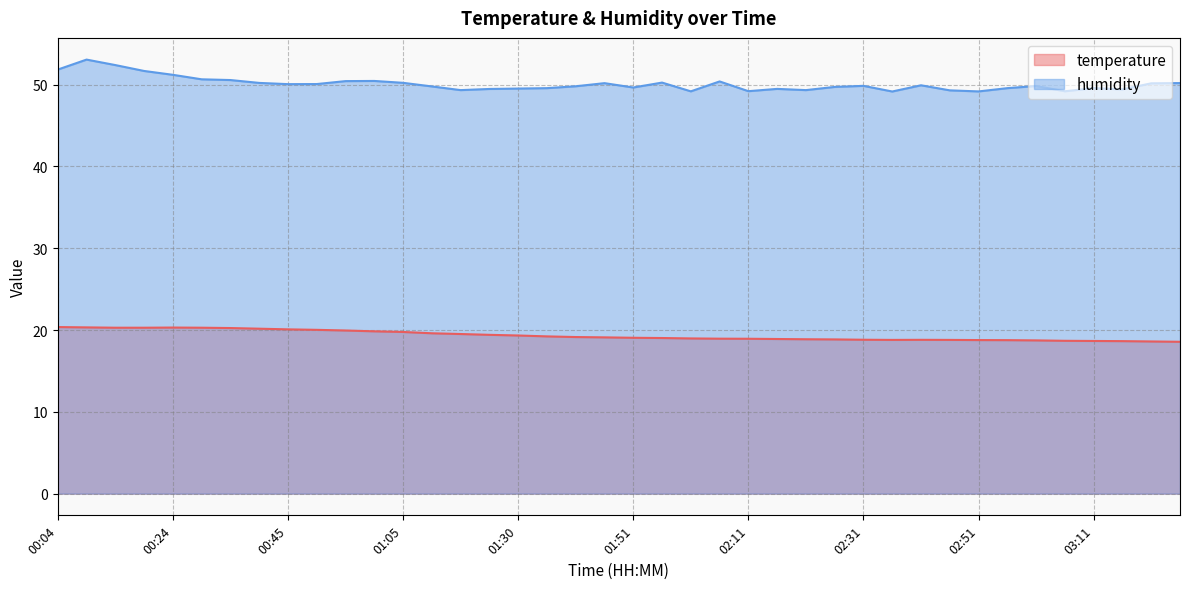

What is the average value of the temperature series?

19.3